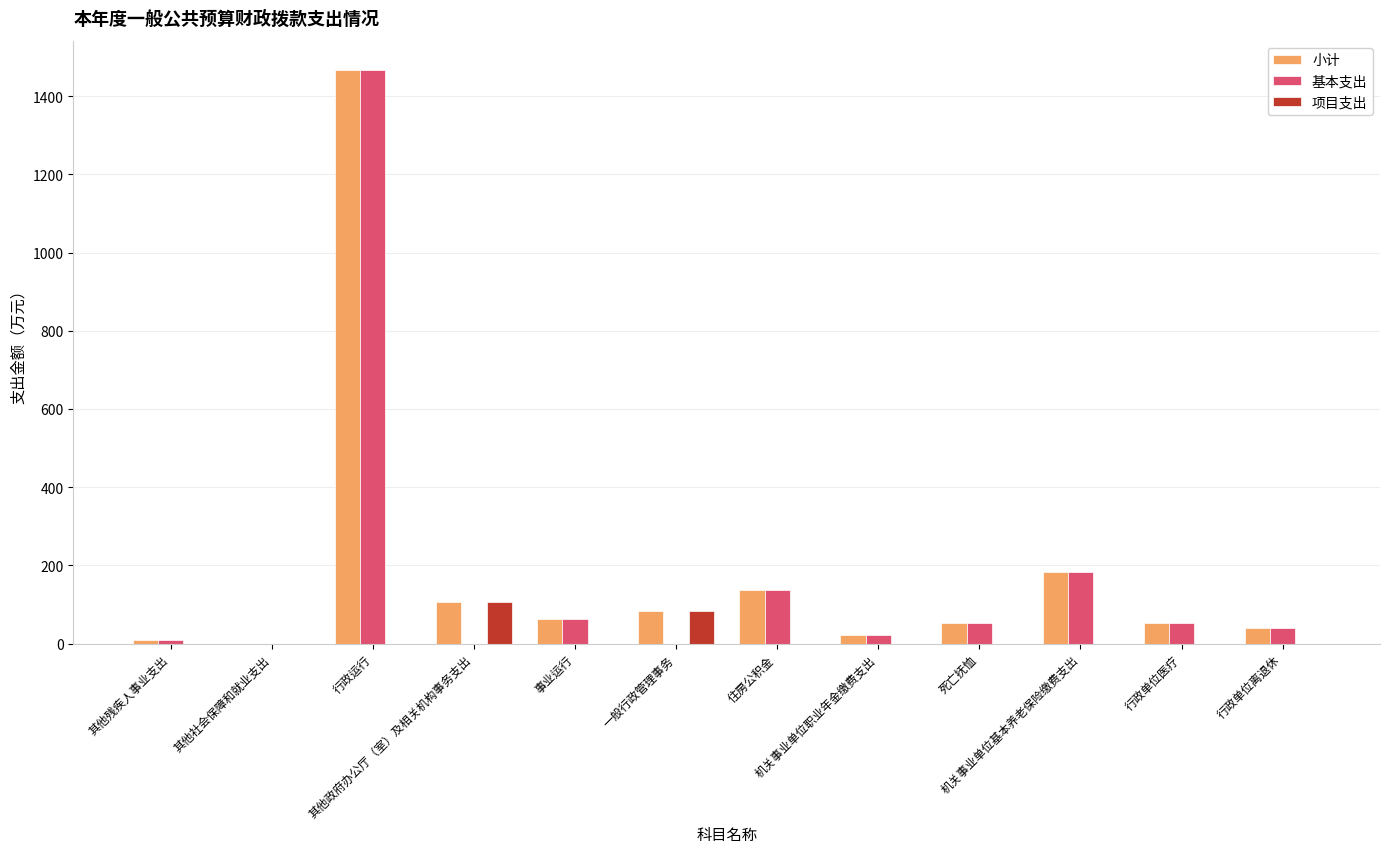

What is the greatest value displayed?

1468.2